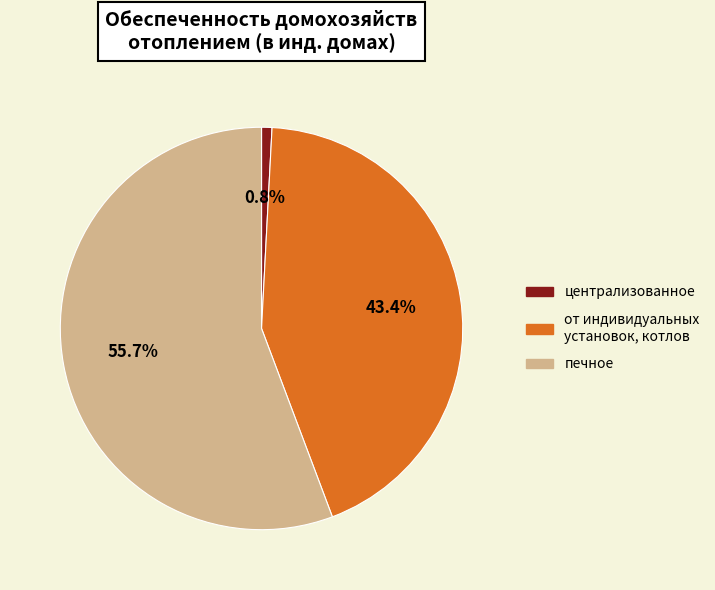

Which slice is the largest?

печное